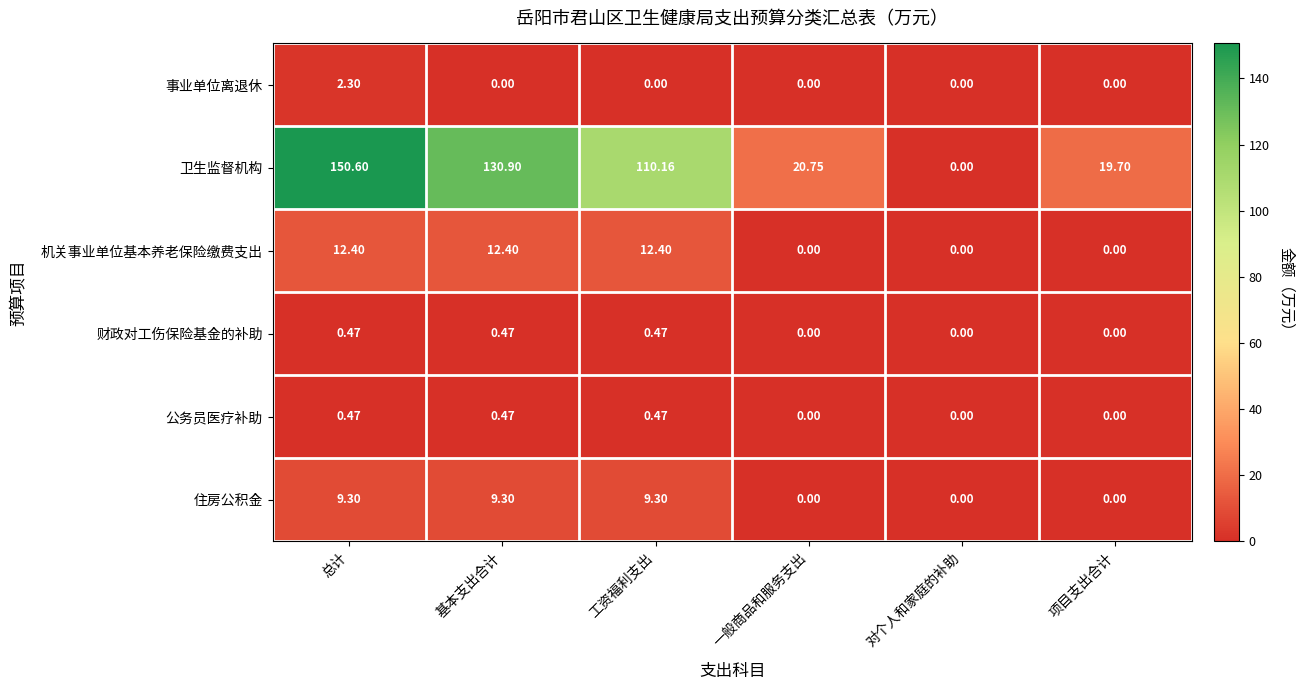

At how many categories does at least one series exceed 52?

3